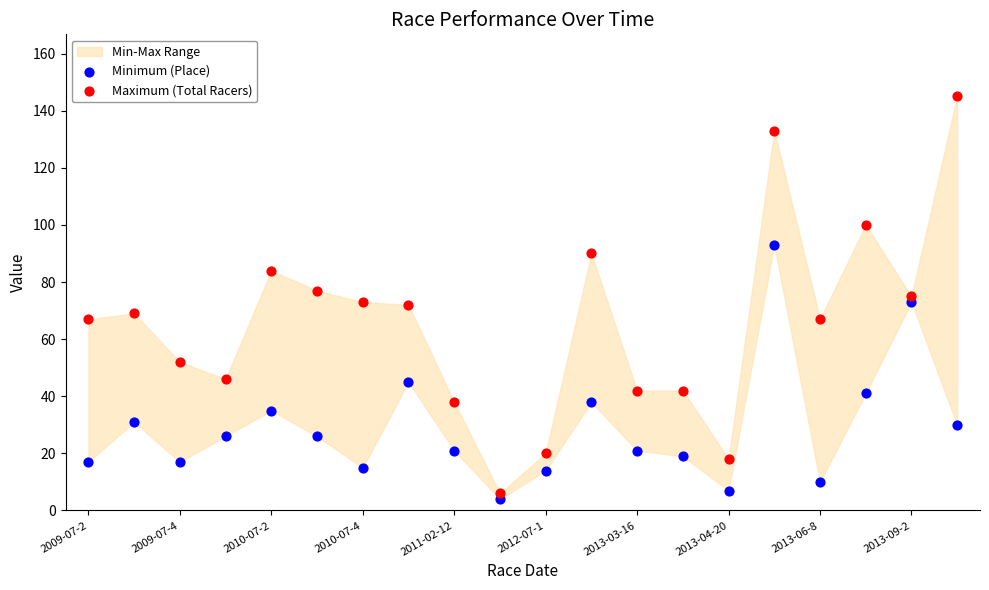

Which series contains the lowest Y value?

Minimum (Place)